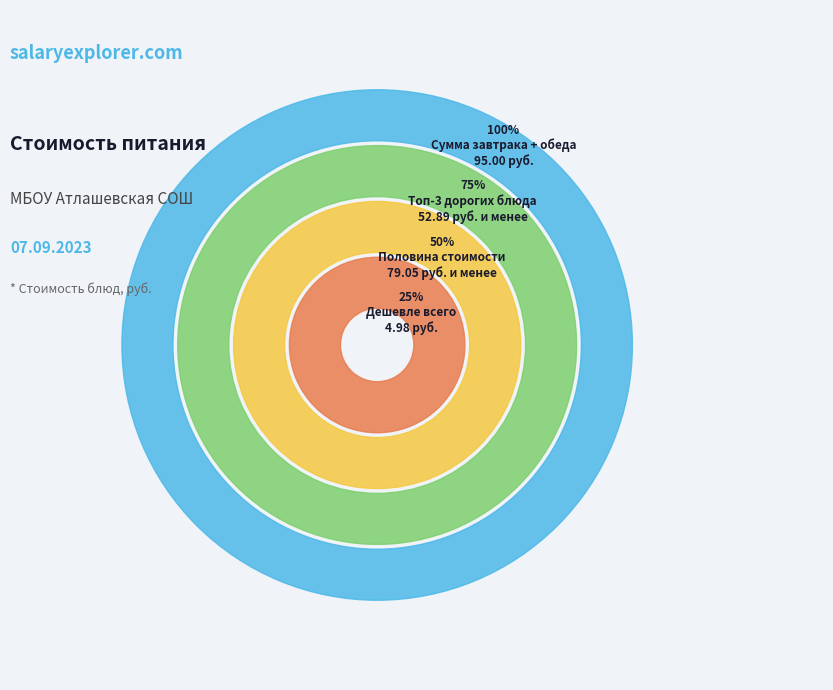

Is there a majority slice in this chart?

No